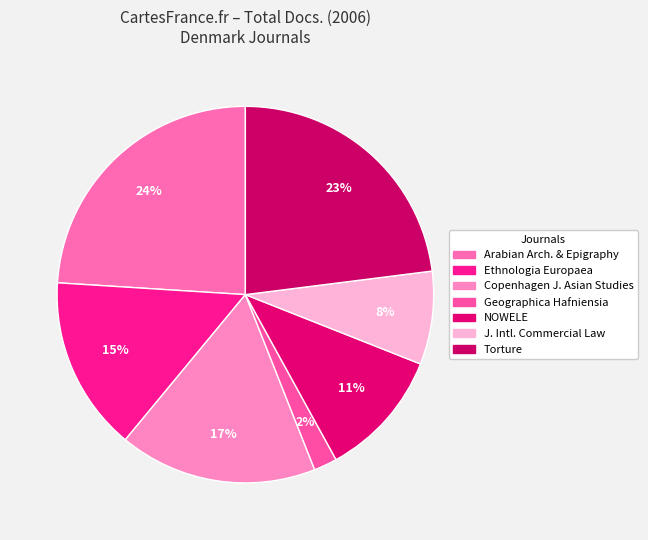

How many slices are in this pie chart?

7